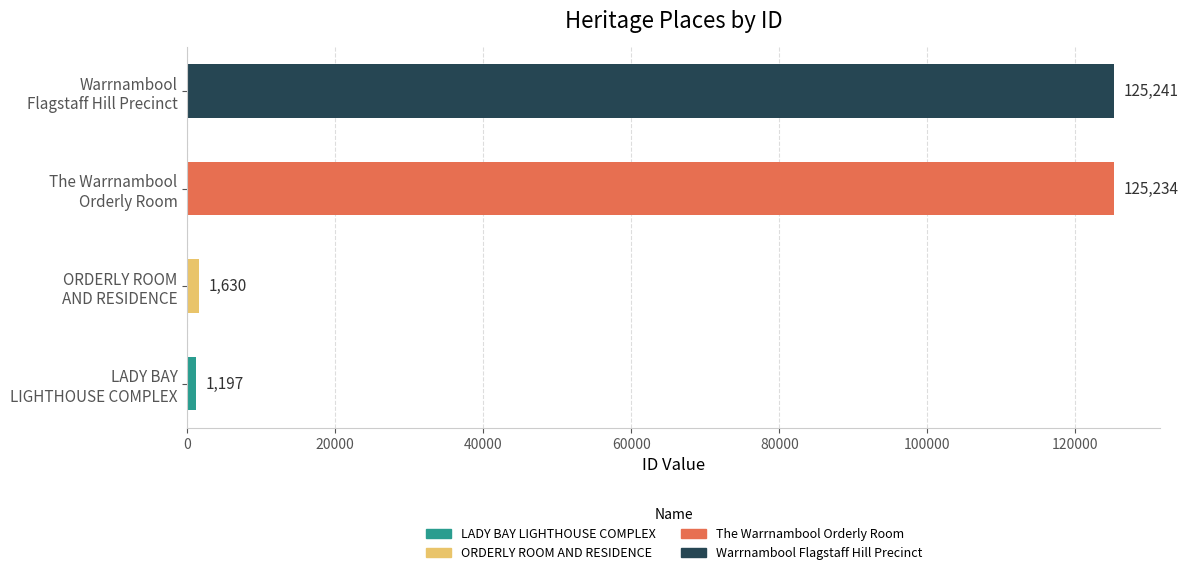

Does the chart contain any negative values?

No